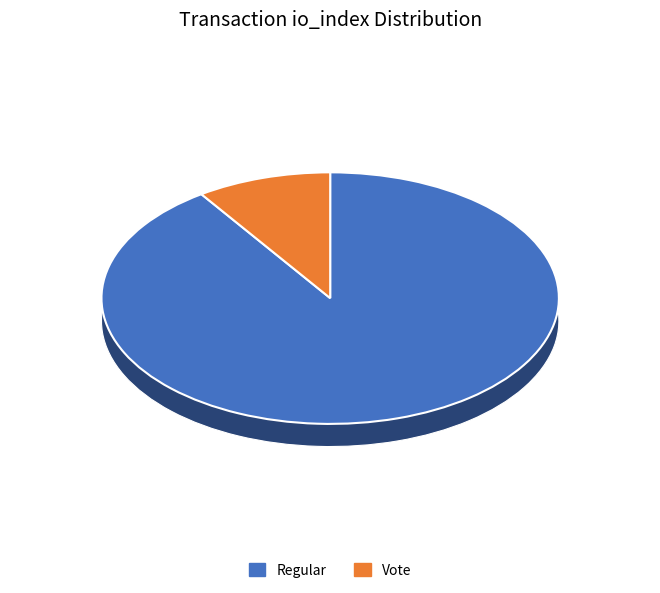

Combined, do tx_type=Vote (io_index=2) and tx_type=Regular (io_index=19) account for over 50%?

Yes